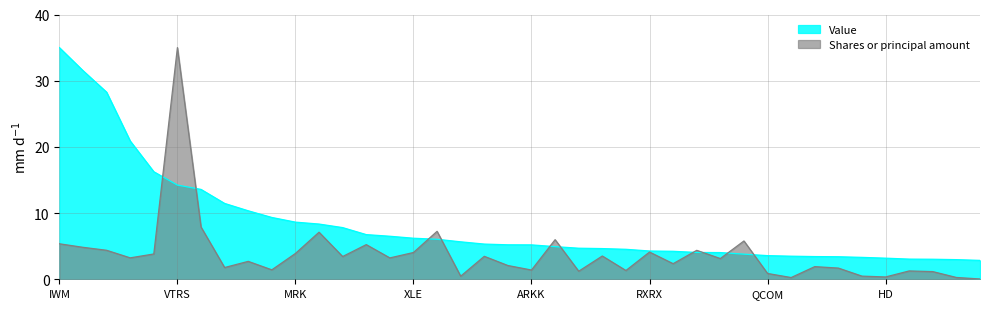

Between MRK and FXI, which series saw the biggest shift?

Value